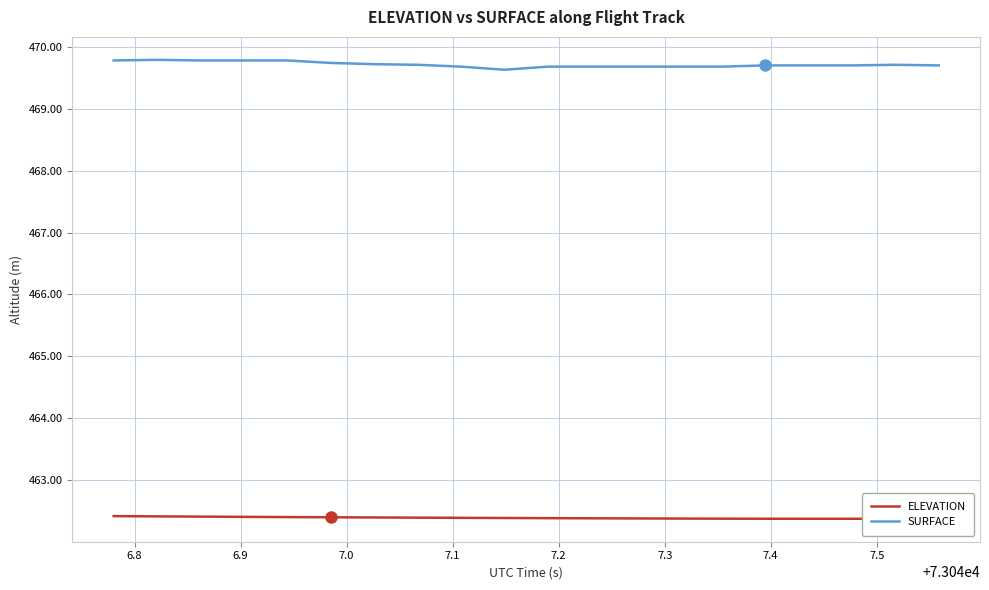

Count the number of categories in the chart.

20